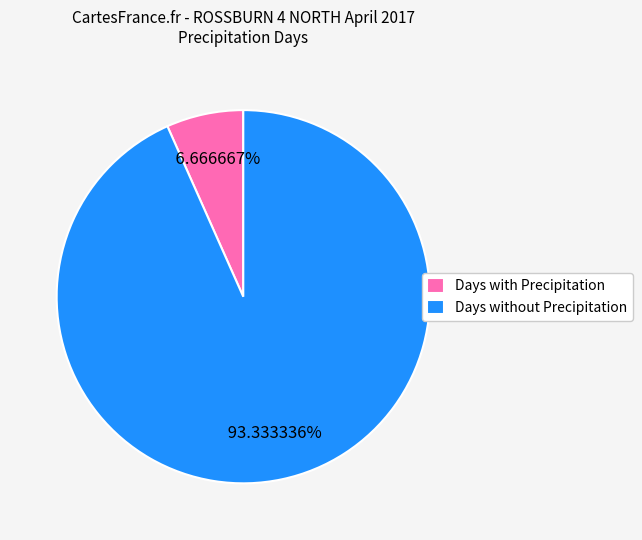

Count the number of slices in the pie.

2